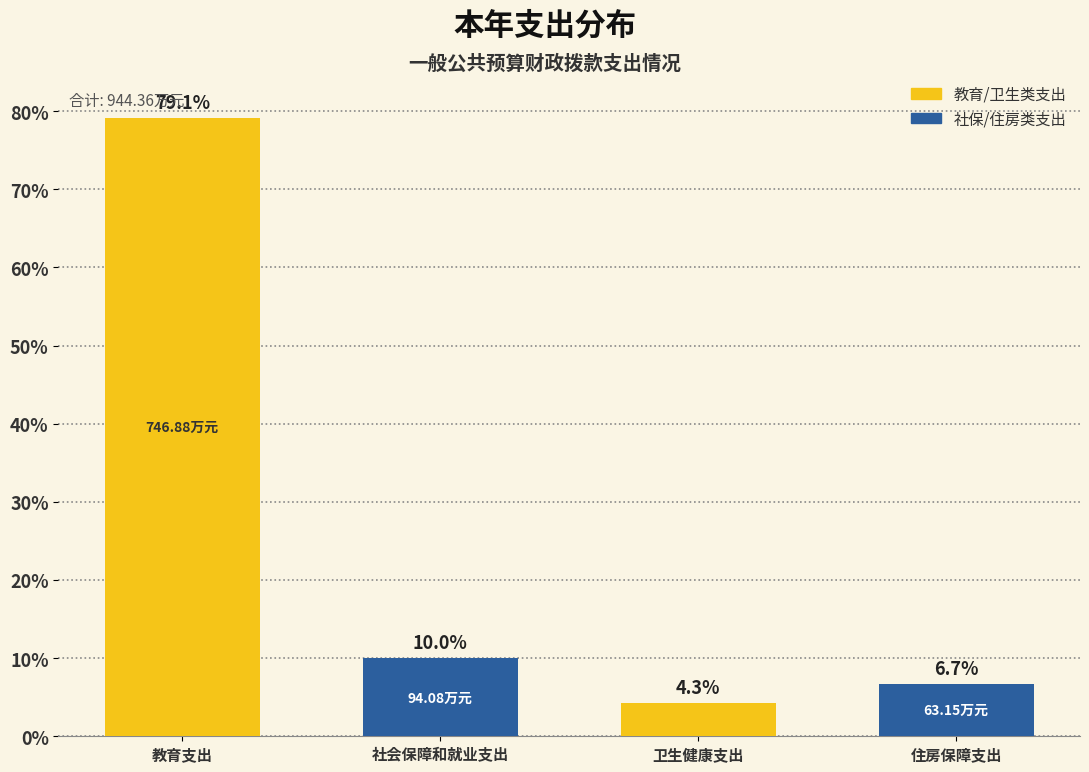

At which category does the chart reach its minimum across all series?

卫生健康支出